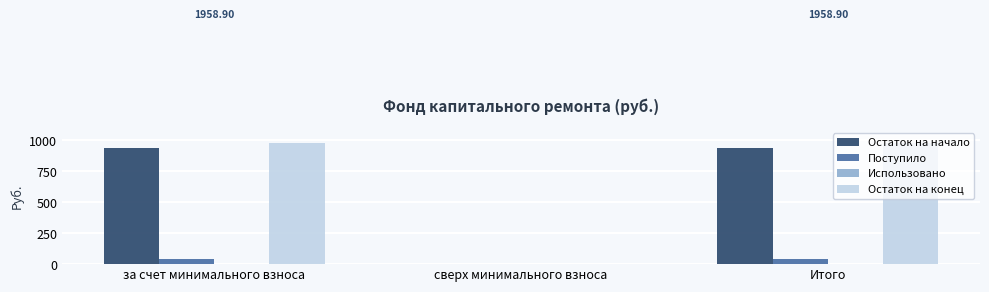

Is the value of Остаток на начало at за счет минимального взноса greater than the value of Остаток на конец at за счет минимального взноса?

No